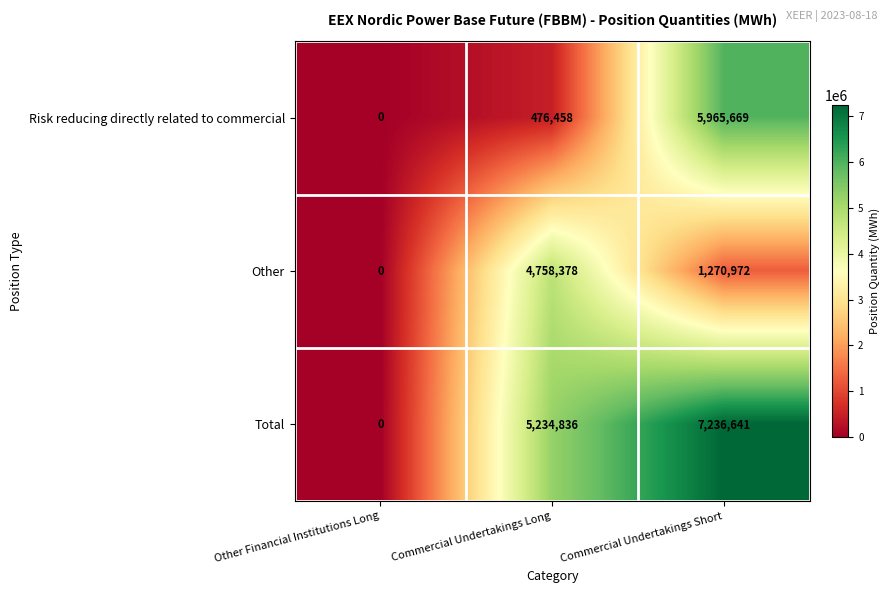

Reading left to right, what are all the values shown in this chart?

Risk reducing directly related to commercial: 0	476458	5965669
Other: 0	4758378	1270972
Total: 0	5234836	7236641